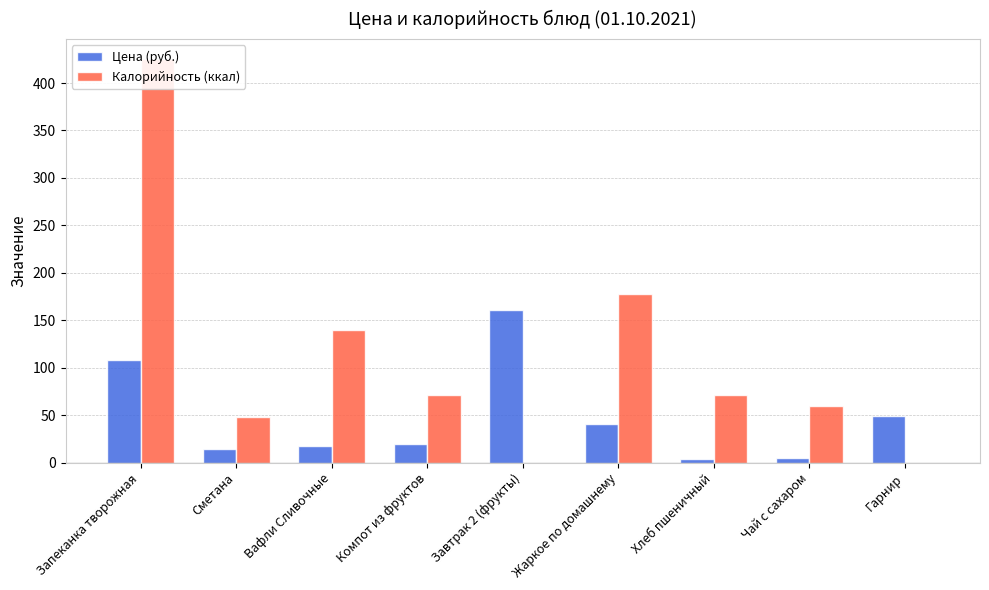

Reading left to right, extract all data points from this chart.

Цена (руб.): Запеканка творожная=108.0	Сметана=14.5	Вафли Сливочные=18.0	Компот из фруктов=20.0	Завтрак 2 (фрукты)=160.5	Жаркое по домашнему=41.0	Хлеб пшеничный=3.3	Чай с сахаром=5.0	Гарнир=49.3
Калорийность (ккал): Запеканка творожная=425.0	Сметана=48.6	Вафли Сливочные=140.0	Компот из фруктов=71.0	Завтрак 2 (фрукты)=0.0	Жаркое по домашнему=178.0	Хлеб пшеничный=71.0	Чай с сахаром=60.0	Гарнир=0.0